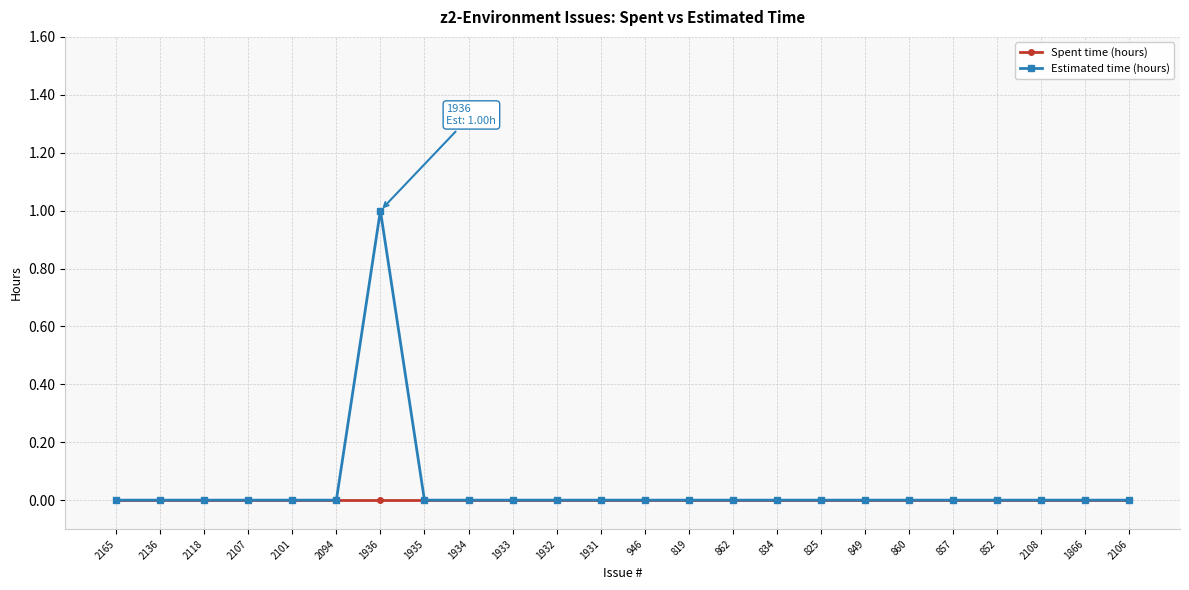

List the series in order of their peak value, highest first.

Estimated time (hours), Spent time (hours)